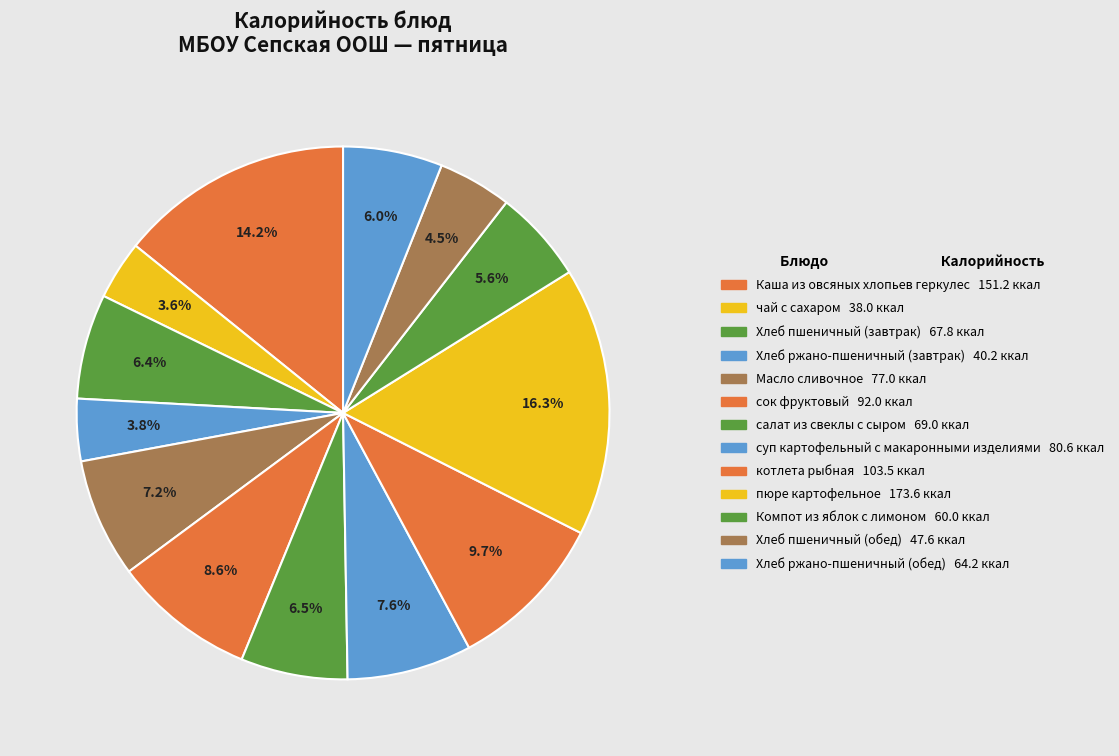

Does any single category account for the majority?

No